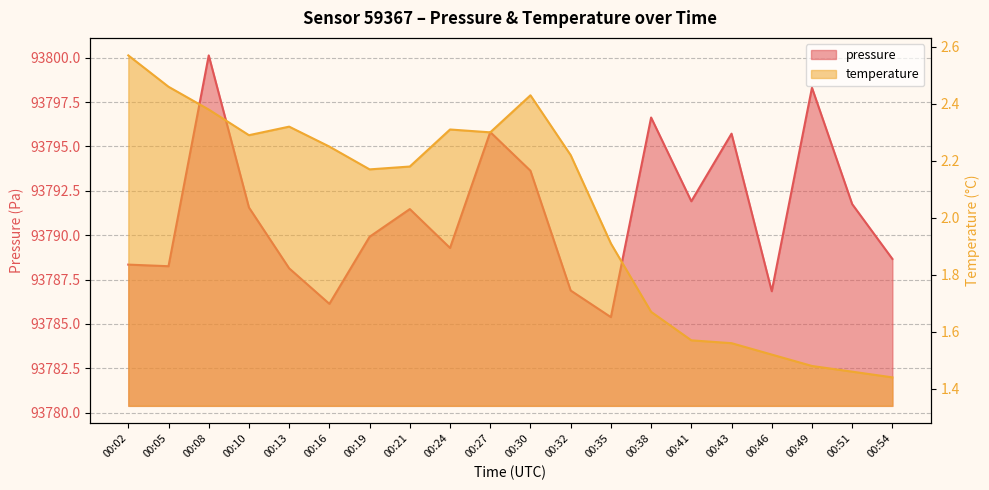

Rank the series by their average value, from lowest to highest.

temperature, pressure